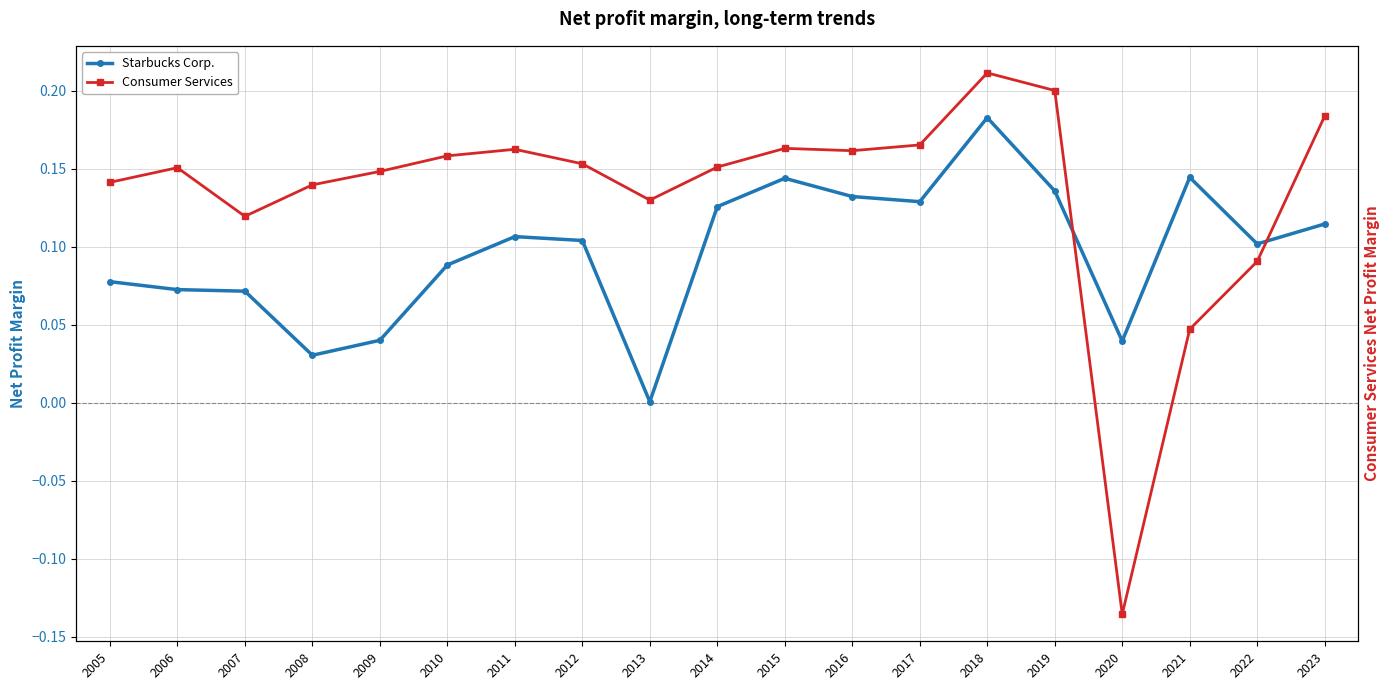

What is the sum of the Consumer Services values at 2019 and 2012?

0.4